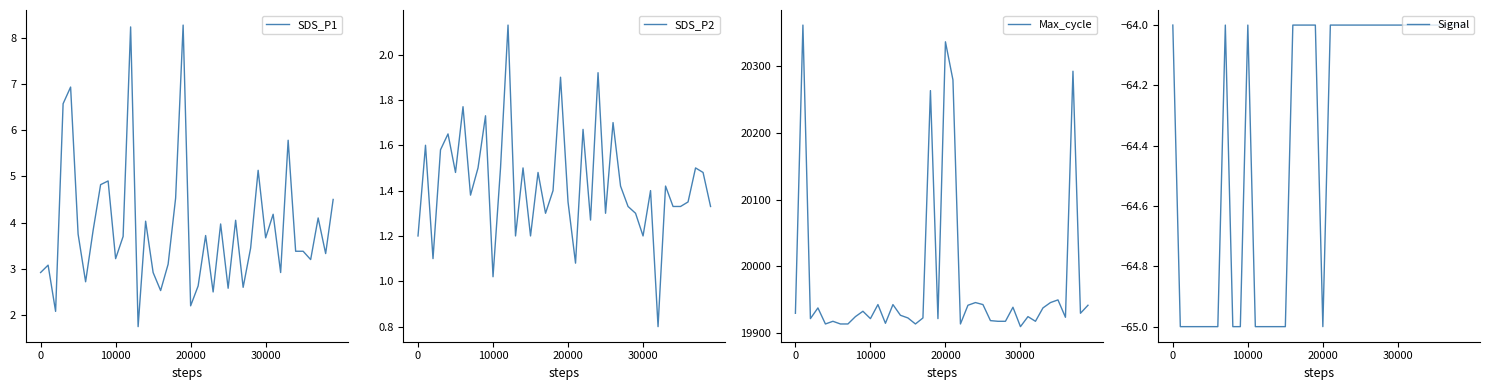

Reading right to left, what are all the values shown in this chart?

SDS_P1: 4.5	3.3	4.1	3.2	3.4	3.4	5.8	2.9	4.2	3.7	5.1	3.5	2.6	4.0	2.6	4.0	2.5	3.7	2.6	2.2	8.3	4.5	3.1	2.5	2.9	4.0	1.8	8.2	3.7	3.2	4.9	4.8	3.8	2.7	3.8	6.9	6.6	2.1	3.1	2.9
SDS_P2: 1.3	1.5	1.5	1.4	1.3	1.3	1.4	0.8	1.4	1.2	1.3	1.3	1.4	1.7	1.3	1.9	1.3	1.7	1.1	1.4	1.9	1.4	1.3	1.5	1.2	1.5	1.2	2.1	1.5	1.0	1.7	1.5	1.4	1.8	1.5	1.6	1.6	1.1	1.6	1.2
Max_cycle: 19942.0	19930.0	20292.0	19924.0	19950.0	19946.0	19938.0	19918.0	19925.0	19910.0	19939.0	19918.0	19918.0	19919.0	19943.0	19946.0	19942.0	19914.0	20279.0	20336.0	19922.0	20263.0	19923.0	19914.0	19923.0	19927.0	19943.0	19915.0	19943.0	19922.0	19933.0	19925.0	19914.0	19914.0	19918.0	19914.0	19938.0	19922.0	20361.0	19930.0
Signal: -64.0	-64.0	-64.0	-64.0	-64.0	-64.0	-64.0	-64.0	-64.0	-64.0	-64.0	-64.0	-64.0	-64.0	-64.0	-64.0	-64.0	-64.0	-64.0	-65.0	-64.0	-64.0	-64.0	-64.0	-65.0	-65.0	-65.0	-65.0	-65.0	-64.0	-65.0	-65.0	-64.0	-65.0	-65.0	-65.0	-65.0	-65.0	-65.0	-64.0